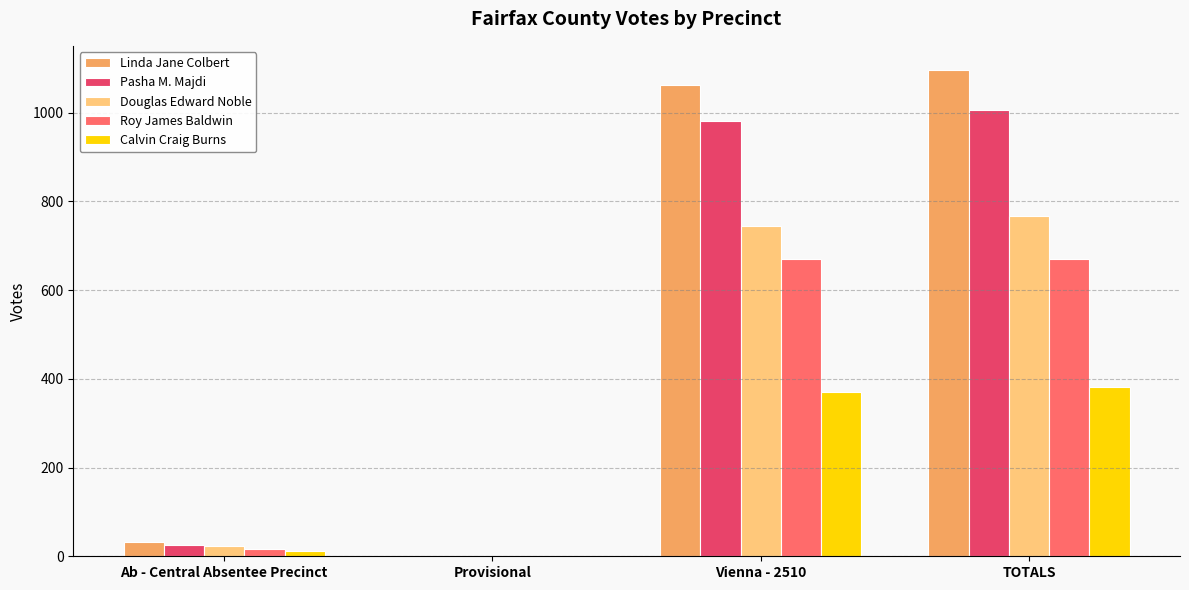

What is the difference between the Linda Jane Colbert values at Provisional and Vienna - 2510?

1063